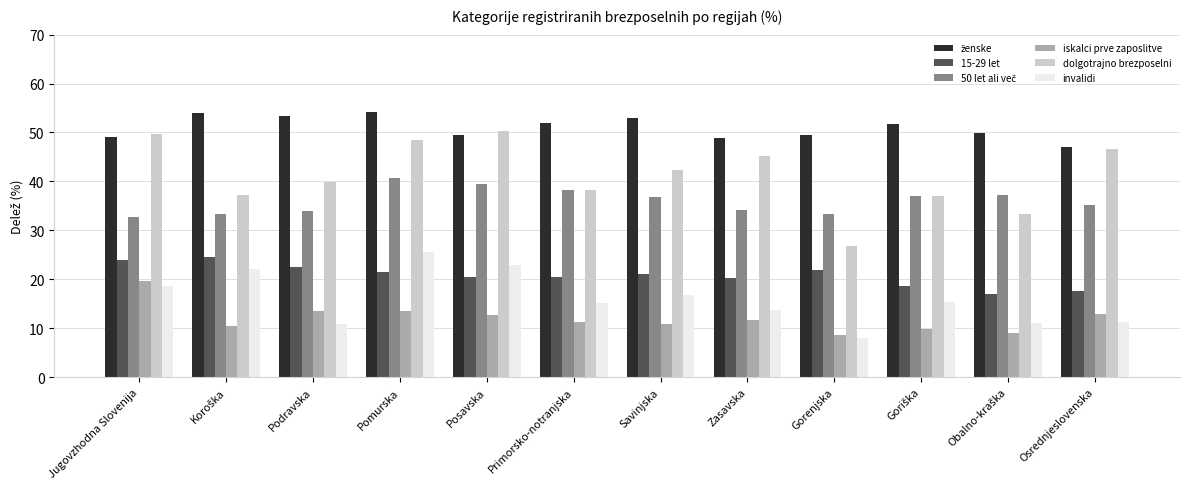

What is the approximate value of iskalci prve zaposlitve at Zasavska?

11.6